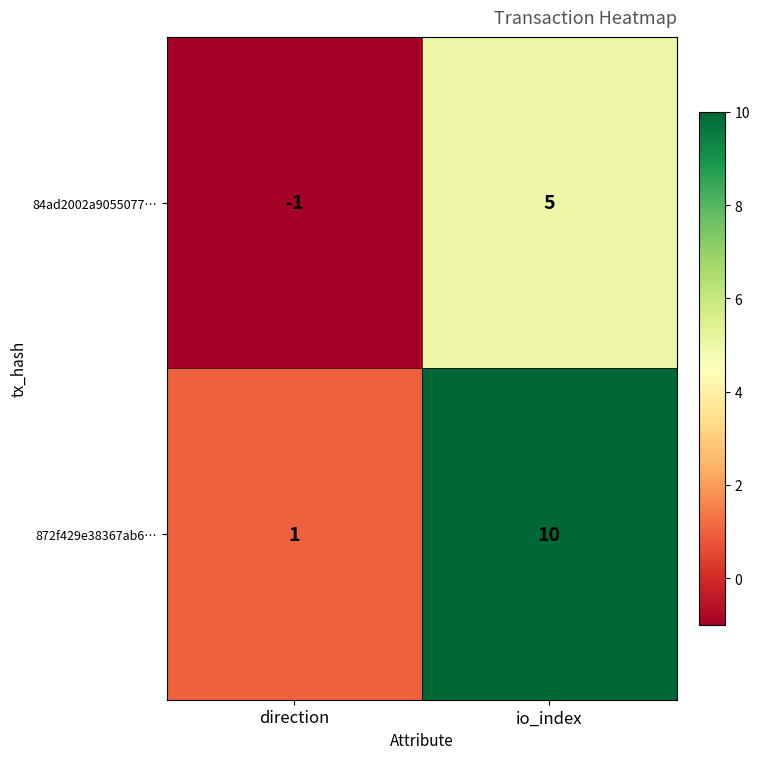

Reading left to right, list all the values displayed in this chart.

84ad2002a9055077…: -1	5
872f429e38367ab6…: 1	10